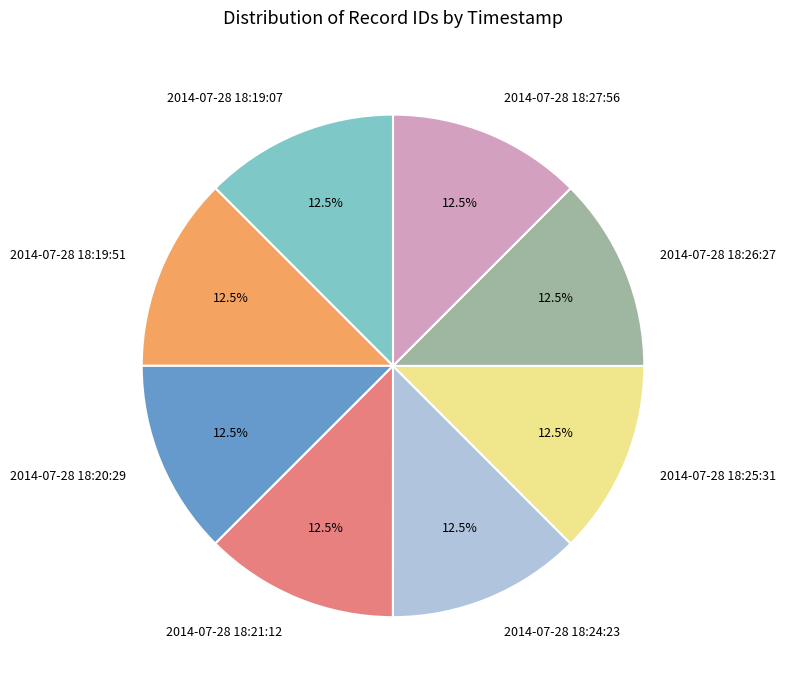

Is 2014-07-28 18:21:12 the majority of the pie?

No